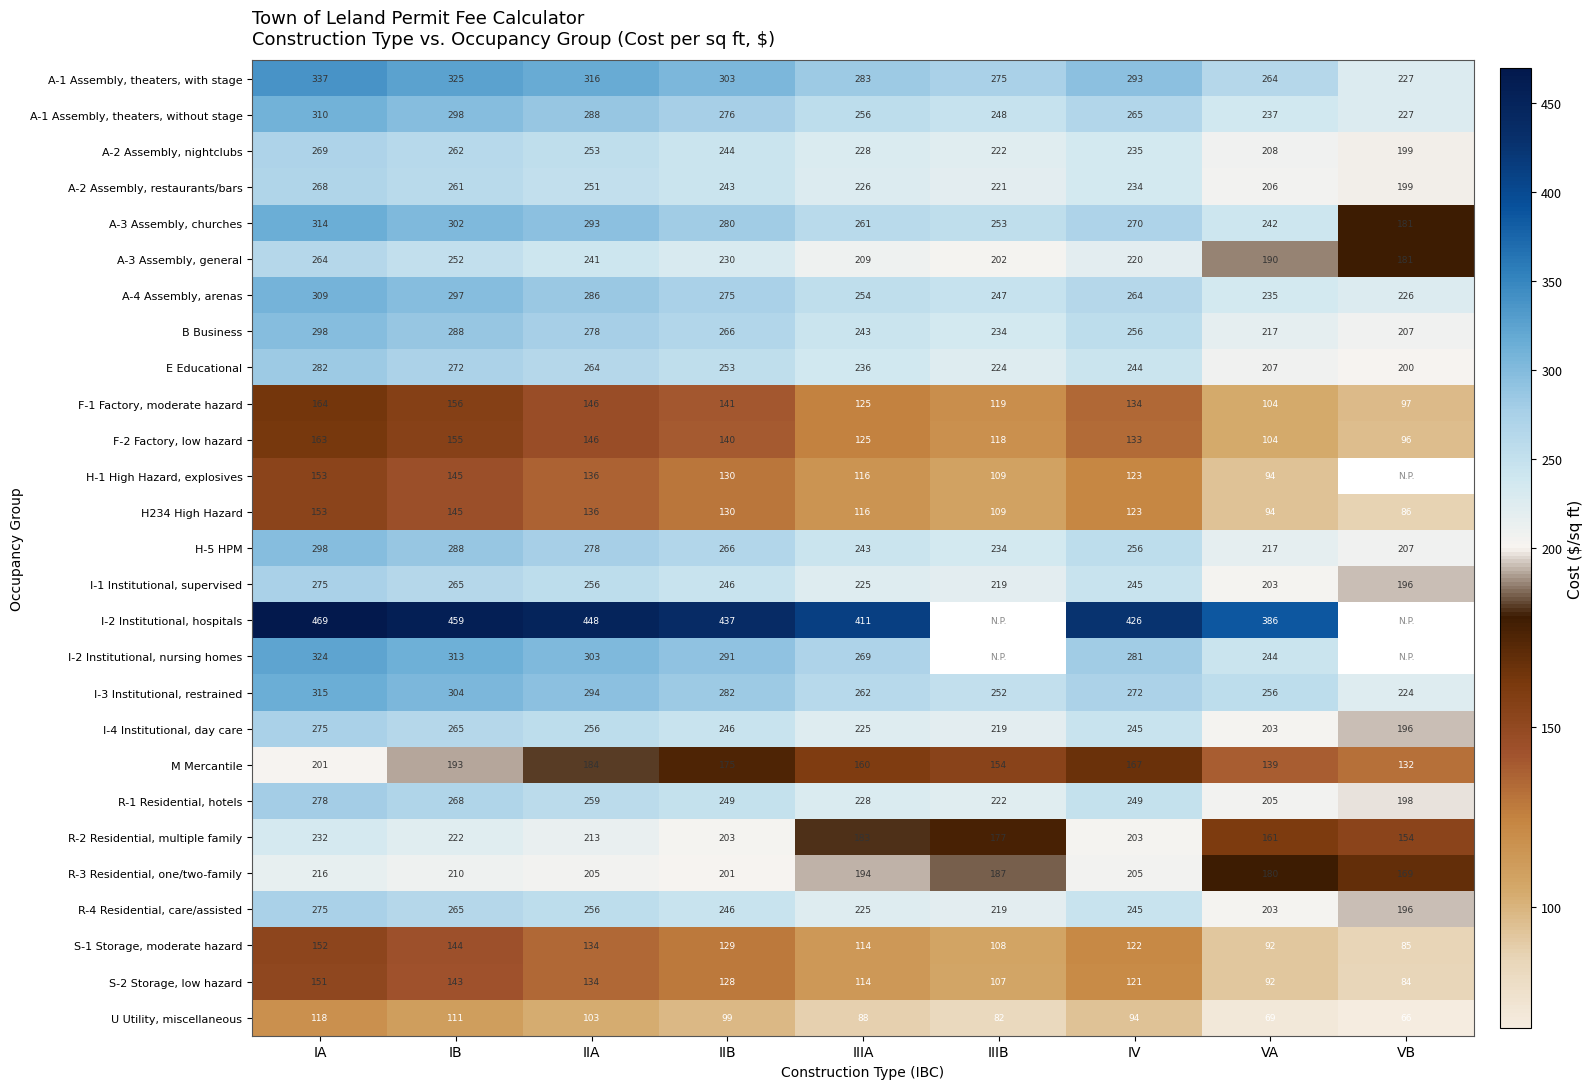

What is the total value across all series at IIA?

6357.0